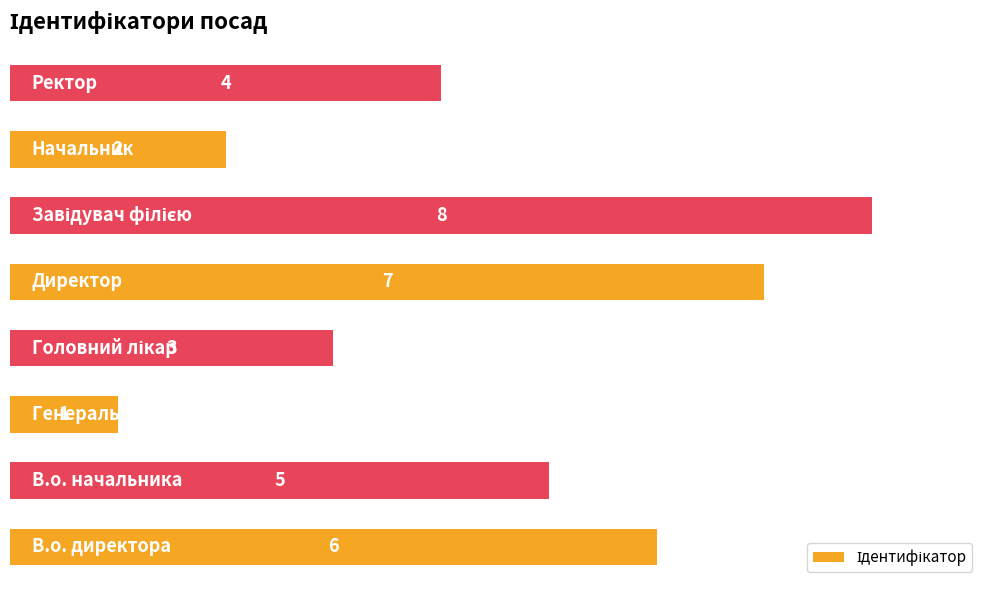

What is the greatest value displayed?

8